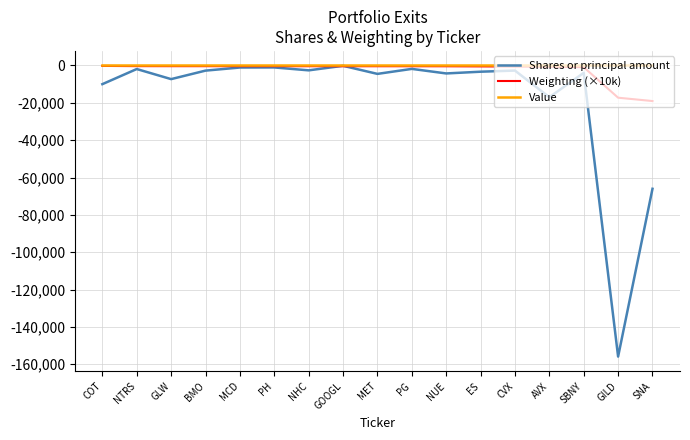

What is the minimum value for Weighting (×10k)?

-19050